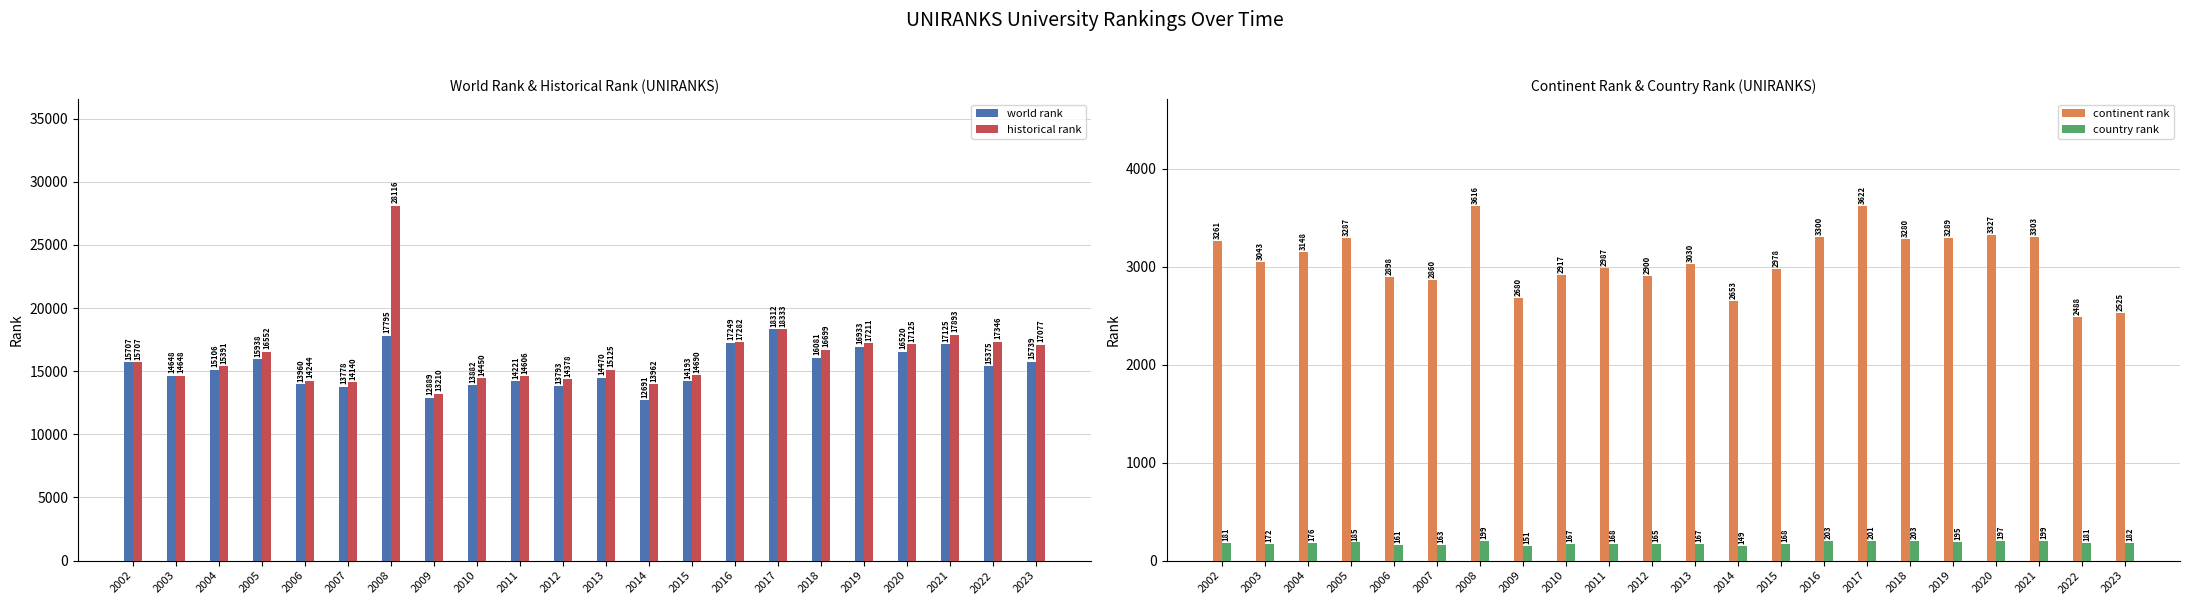

What is the value of the country rank bar at the 16th from the left?

201